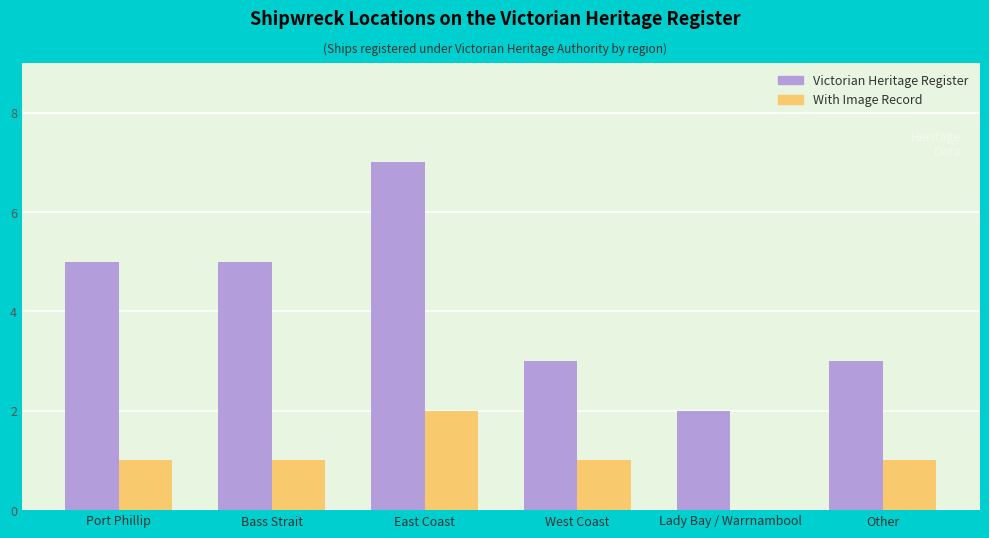

At which category is the sum across all series the highest?

East Coast